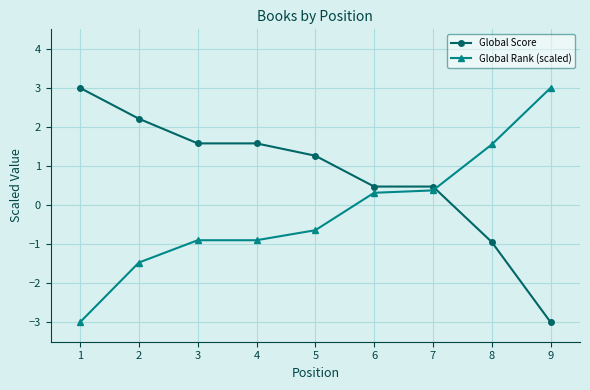

What is the sum of the Global Score values at 1 and 2?

5.2